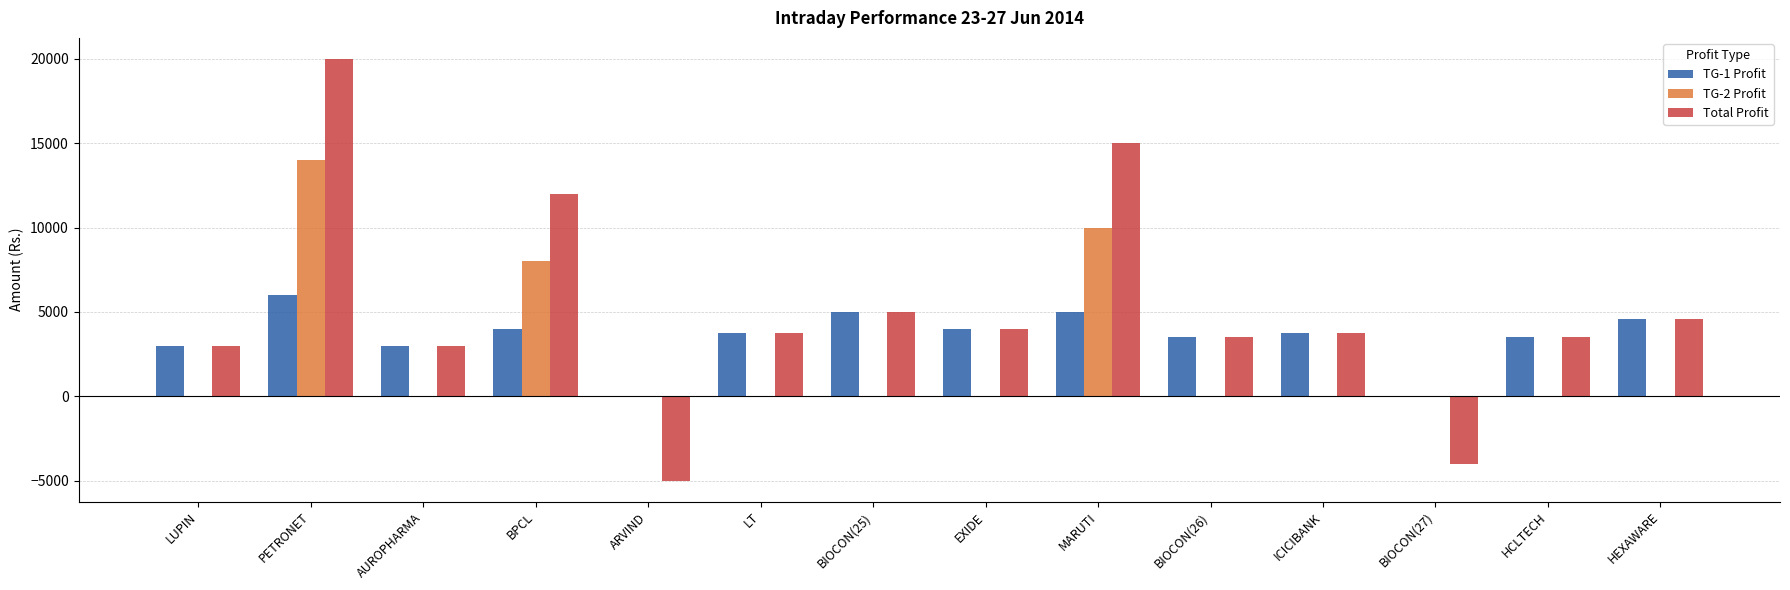

Between LT and BIOCON(27), which series saw the biggest shift?

Total Profit